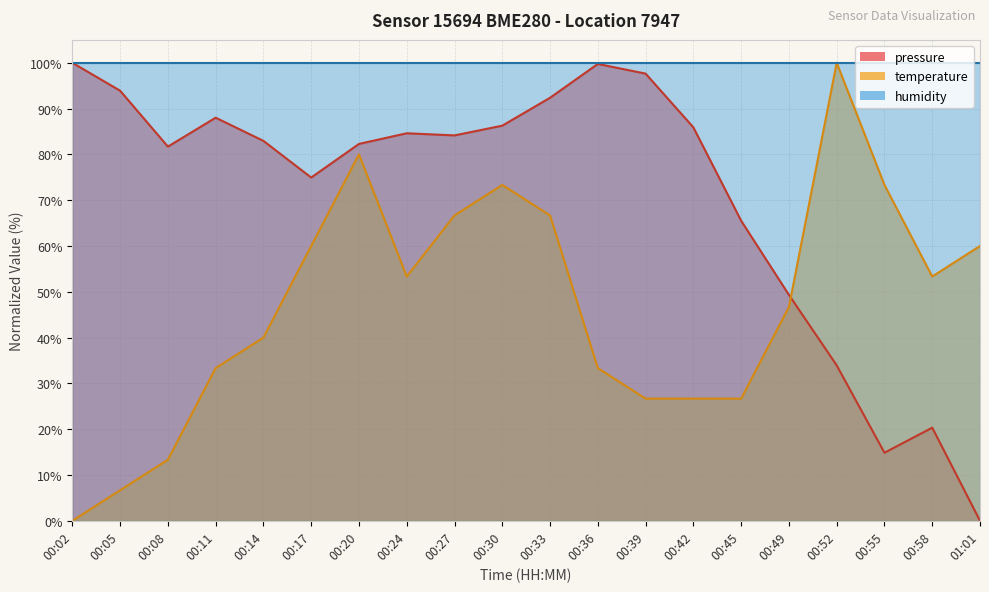

At which label is pressure closest to 50?

00:49